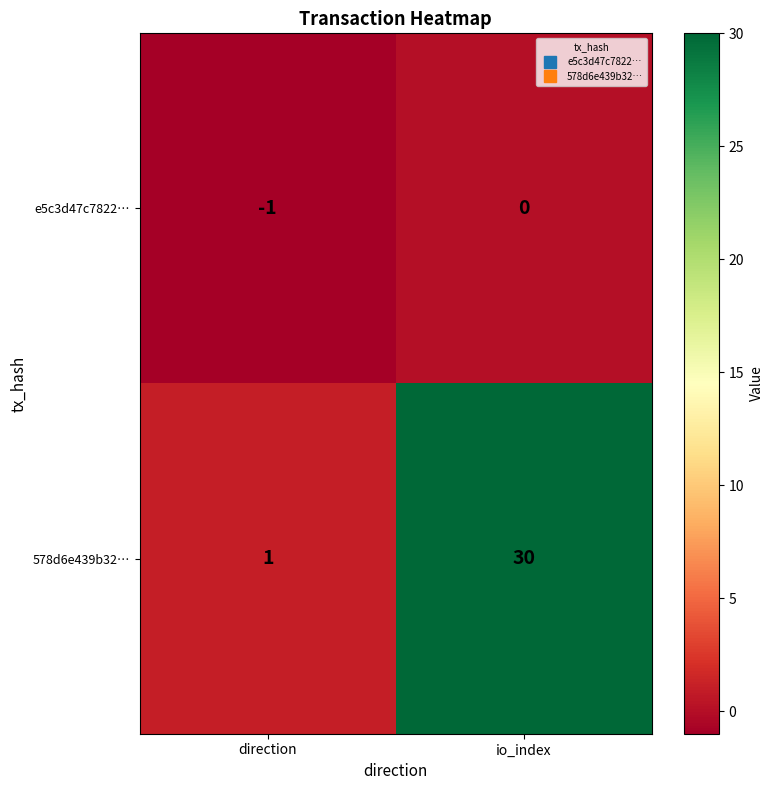

Where is 578d6e439b32… nearest to the value 15?

direction